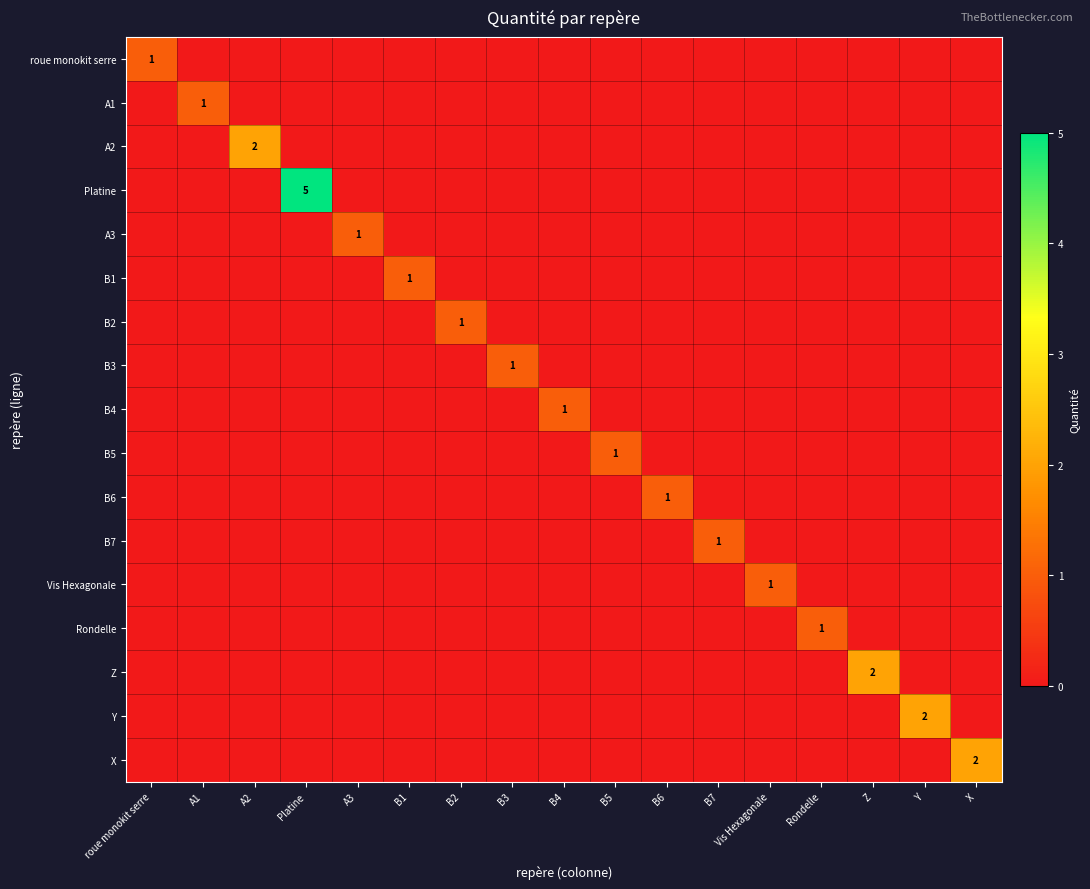

The value of B3 at B3 is 1. True or false?

True